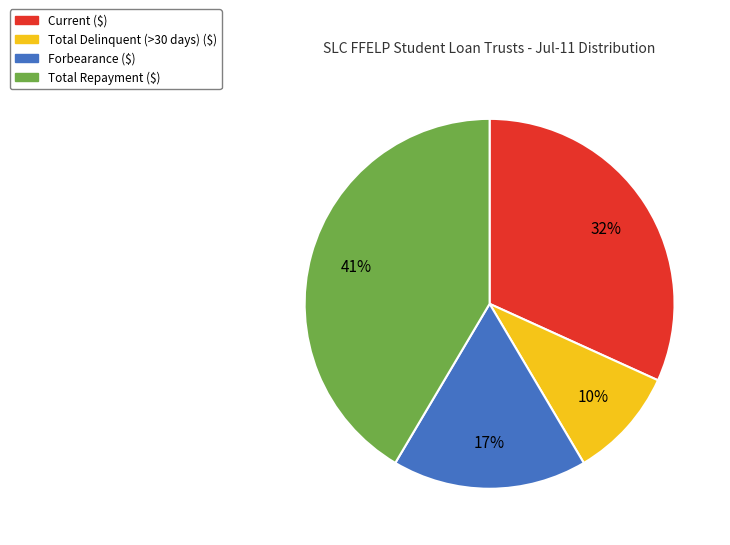

What percentage is the Current ($) slice, to the nearest percent?

32%